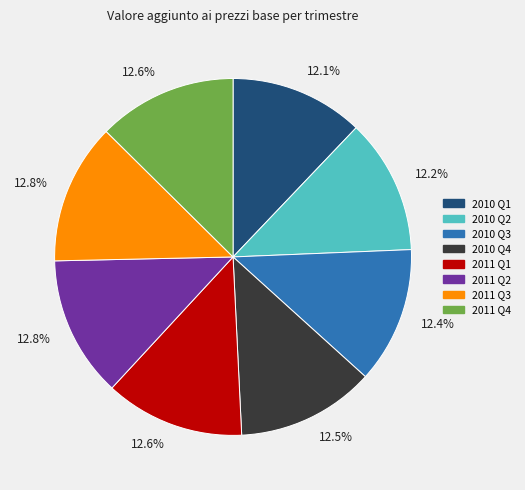

Is there any slice that represents more than half of the pie?

No